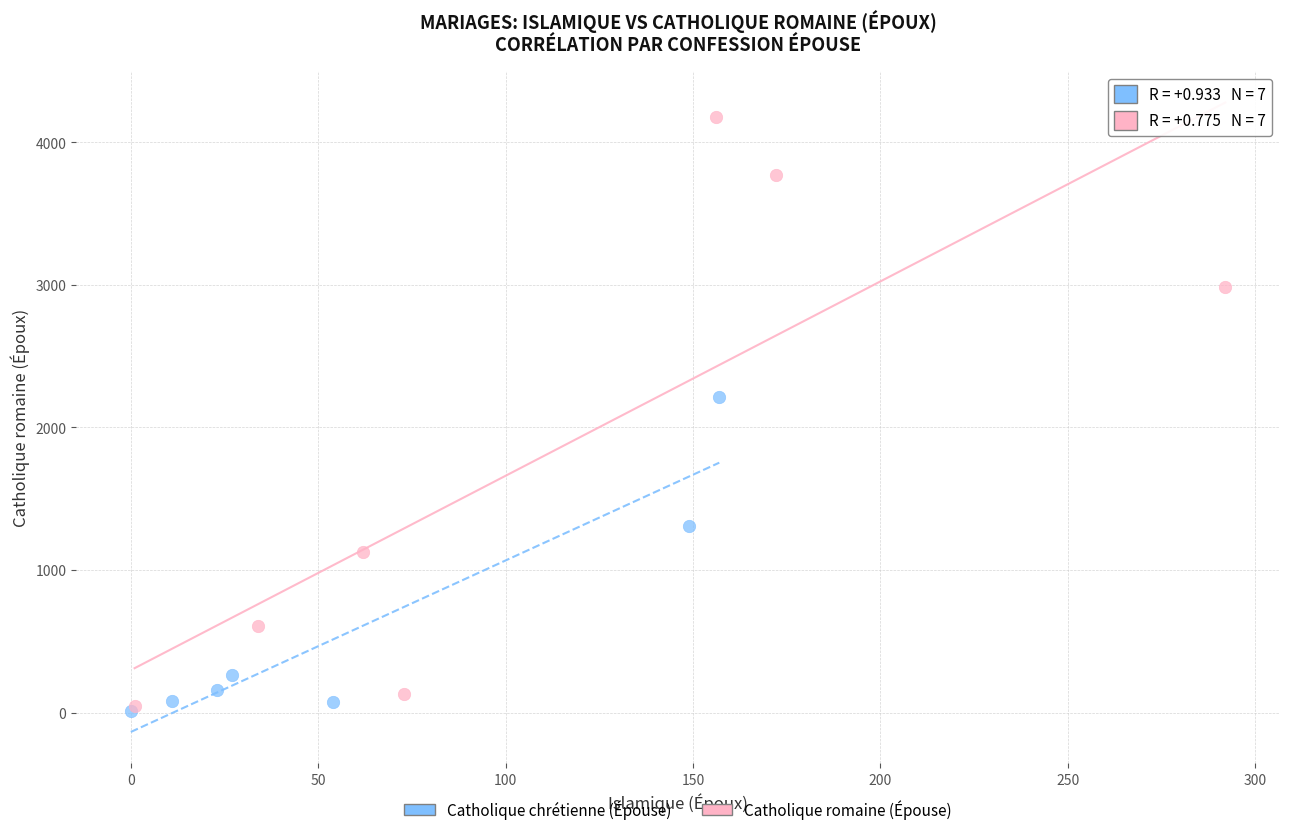

Which series has the widest spread of Y values?

Catholique romaine (Épouse)